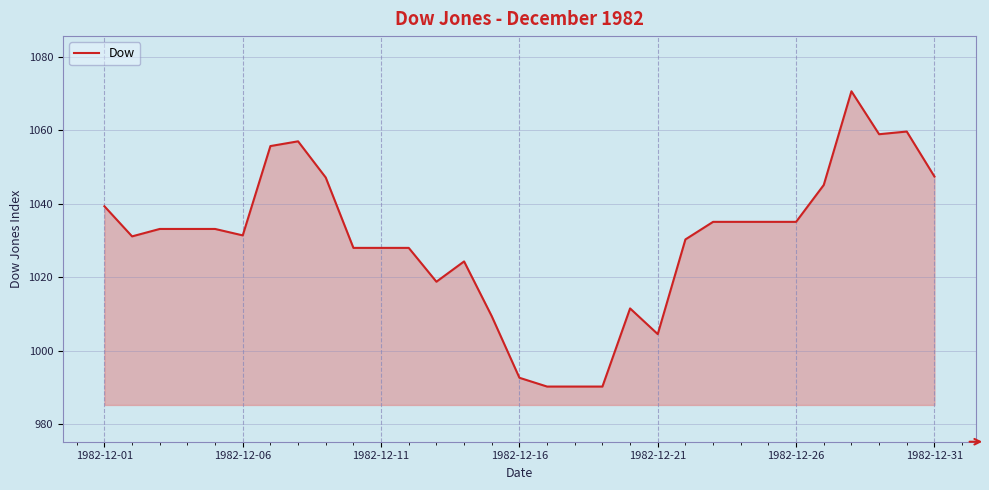

Does the chart display data point markers on the line(s)?

No